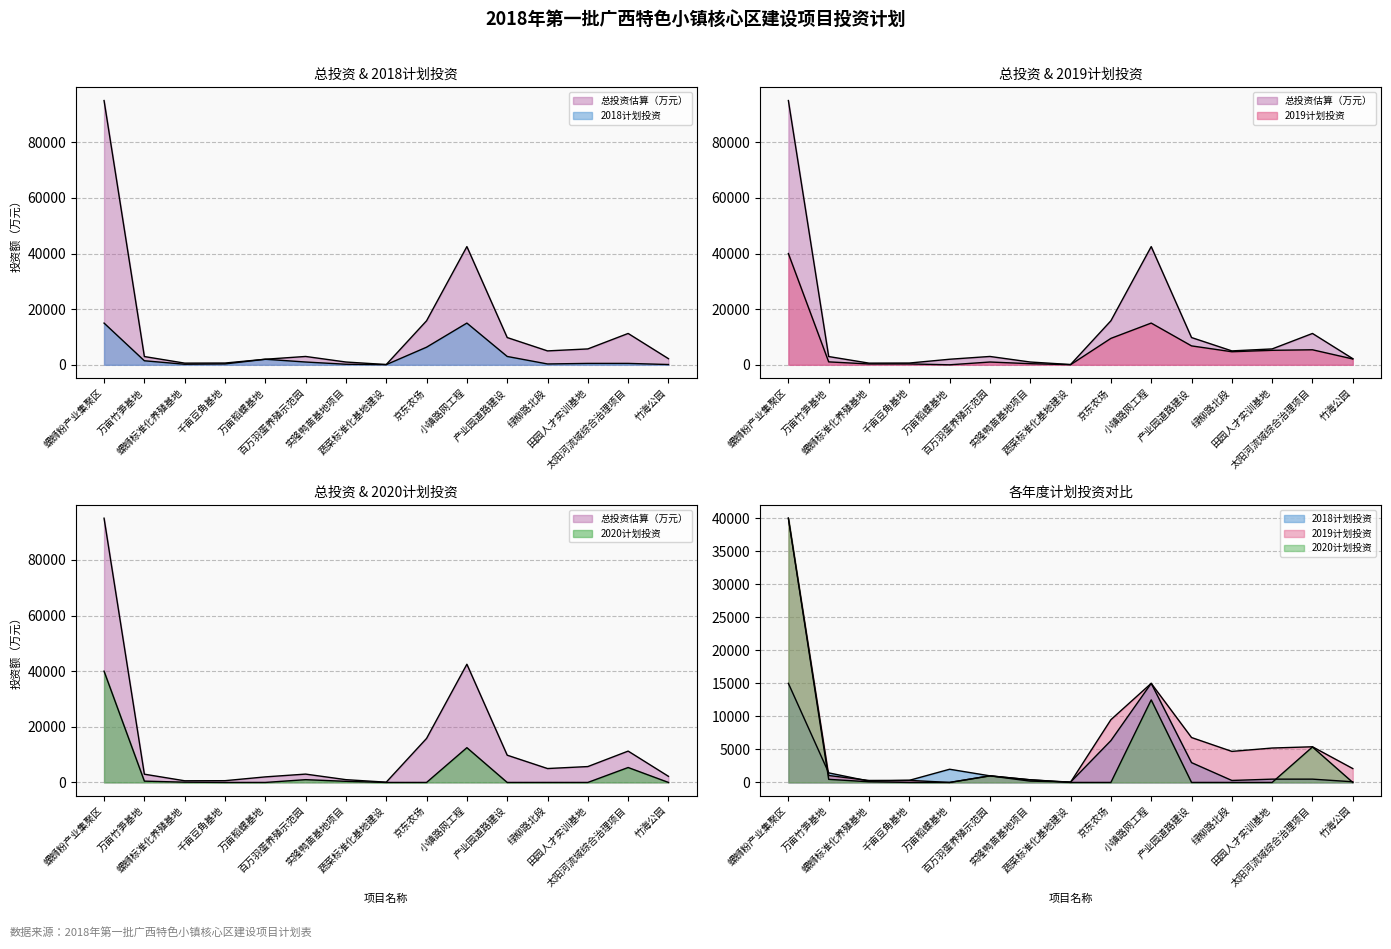

What is the label of the 5th point from the right?

产业园道路建设